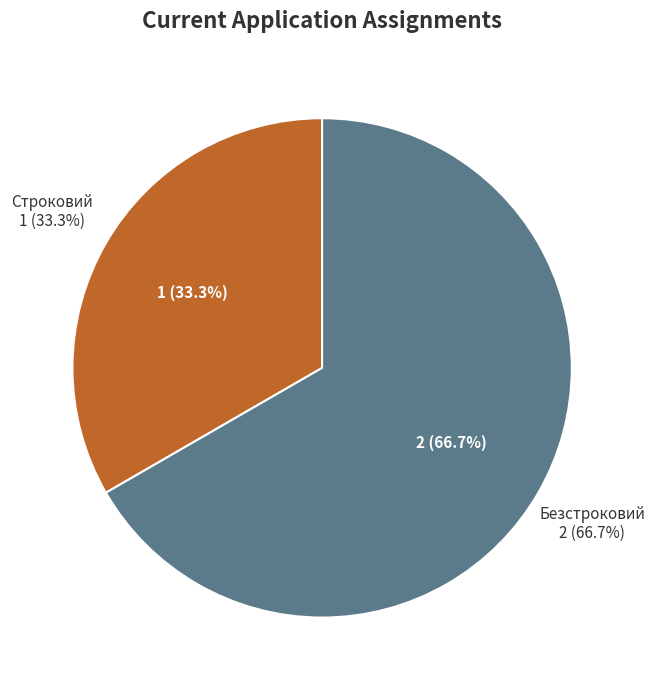

To the nearest percent, what is the average slice percentage?

50%